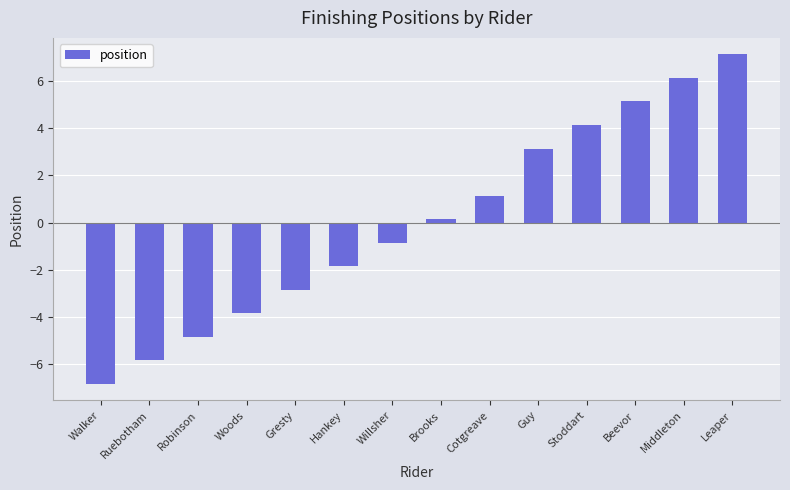

Reading right to left, list all the values displayed in this chart.

7.1	6.1	5.1	4.1	3.1	1.1	0.1	-0.9	-1.9	-2.9	-3.9	-4.9	-5.9	-6.9